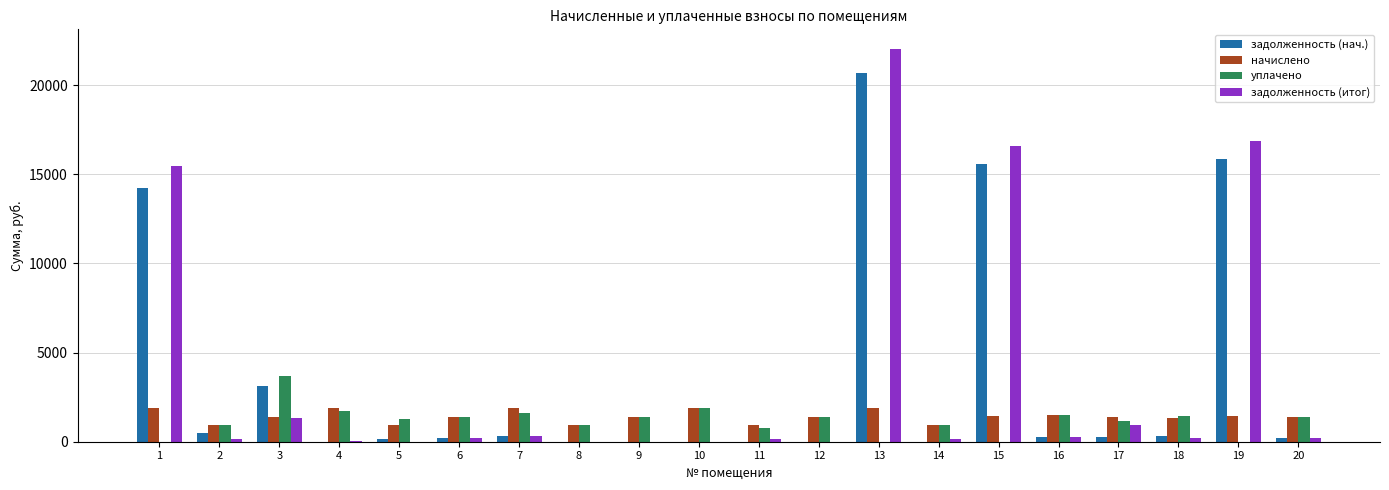

What is the sum of all начислено values?

28251.1